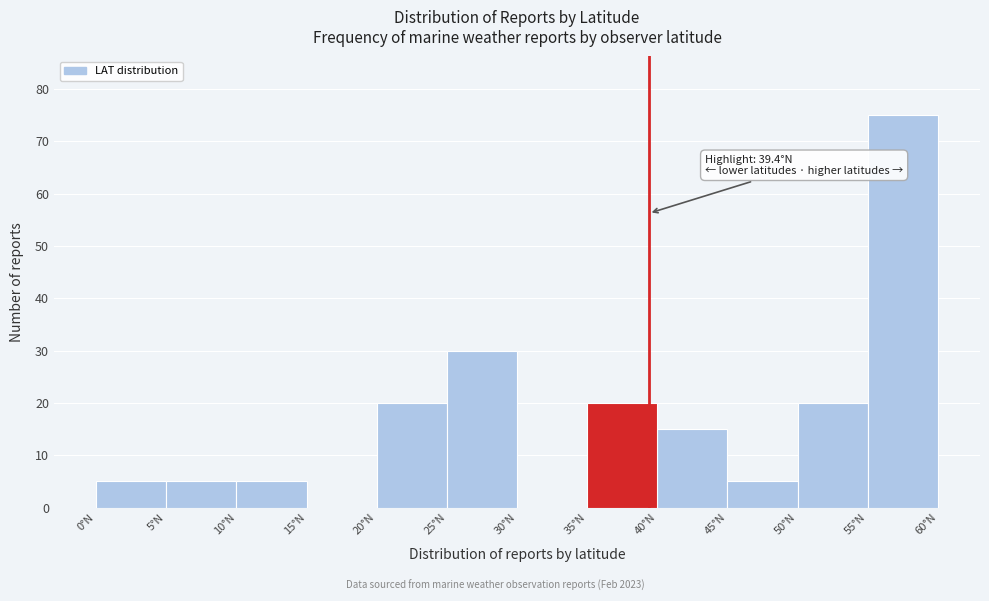

Over which range of the x-axis is the bar tallest?

55 to 60